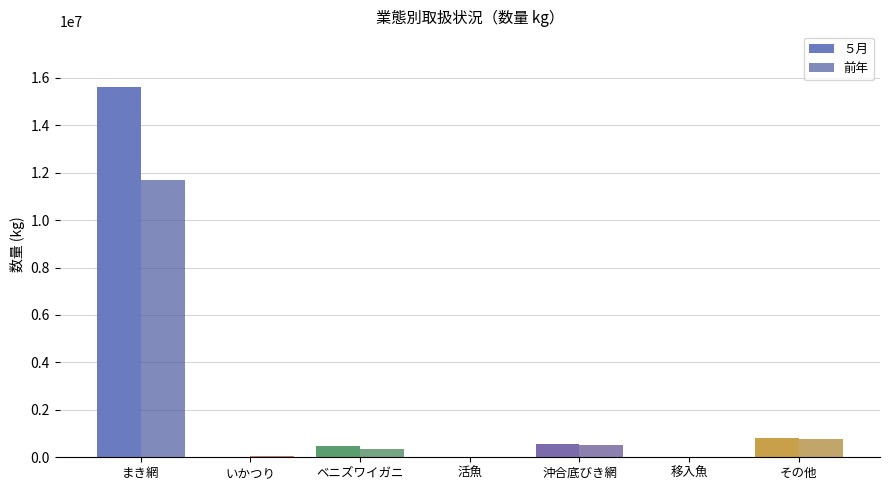

How many distinct data groups are displayed?

2